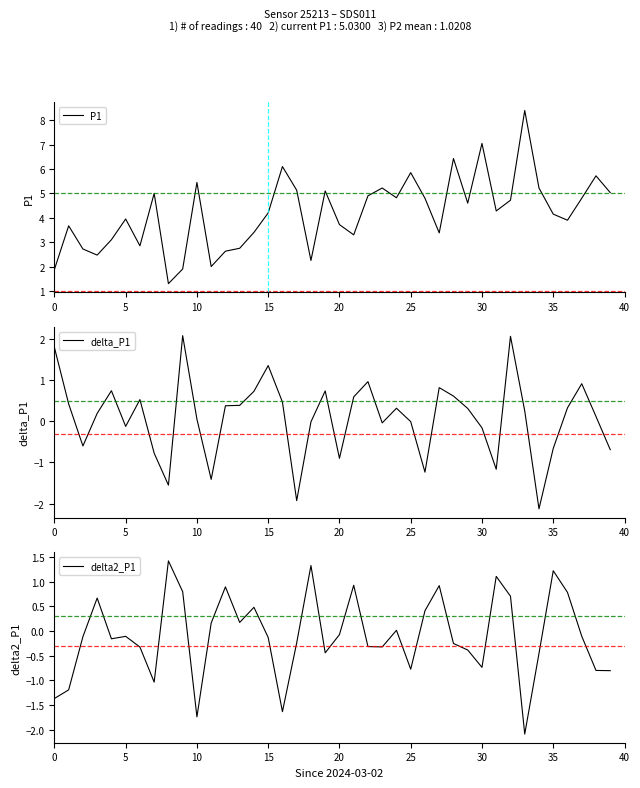

What is the spread (max minus min) of values at 18?

2.3